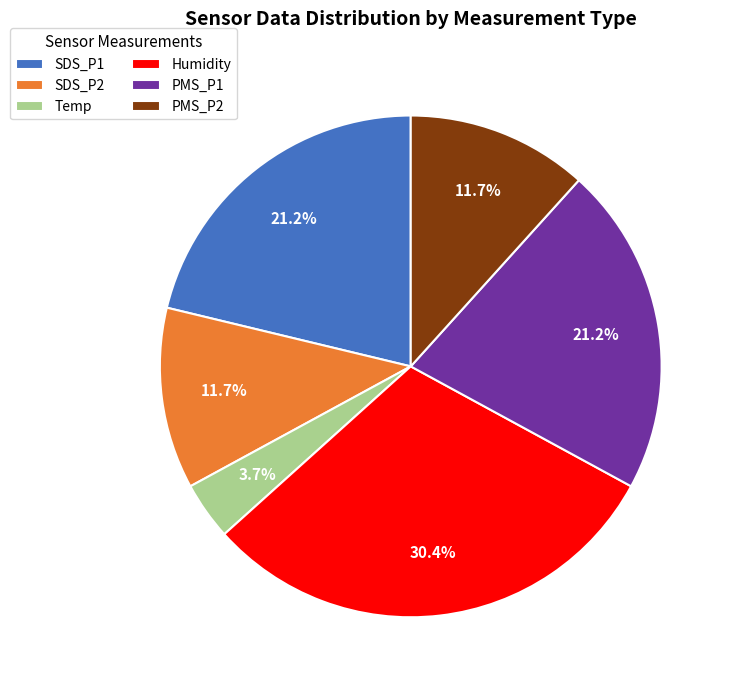

How many slices are in this pie chart?

6